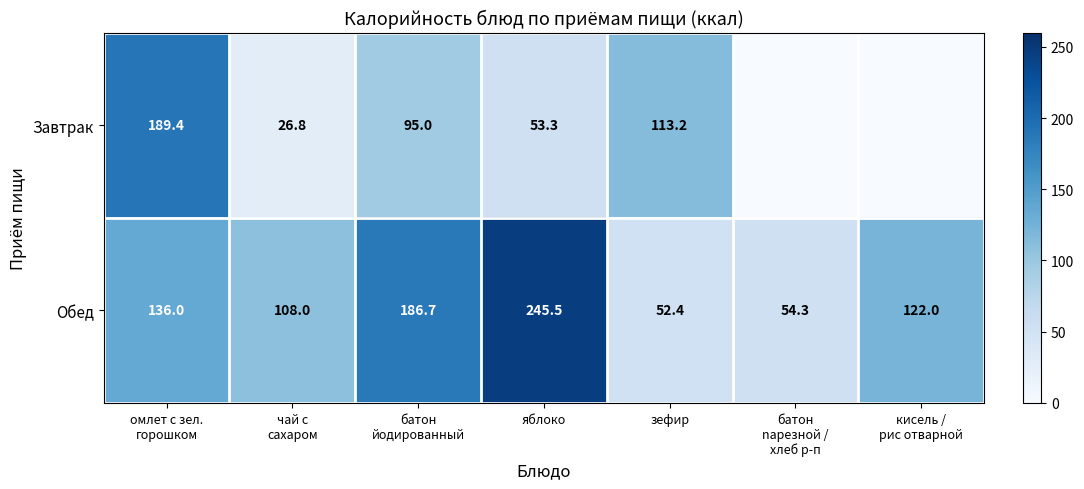

Which category has the lowest value across all series?

батон
nарезной /
хлеб р-п